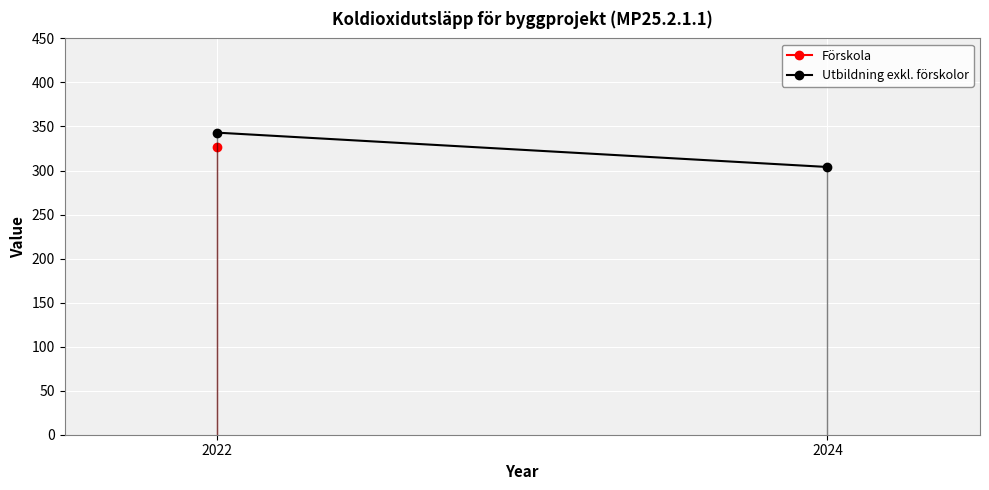

Is this an area chart (filled region under the line)?

No